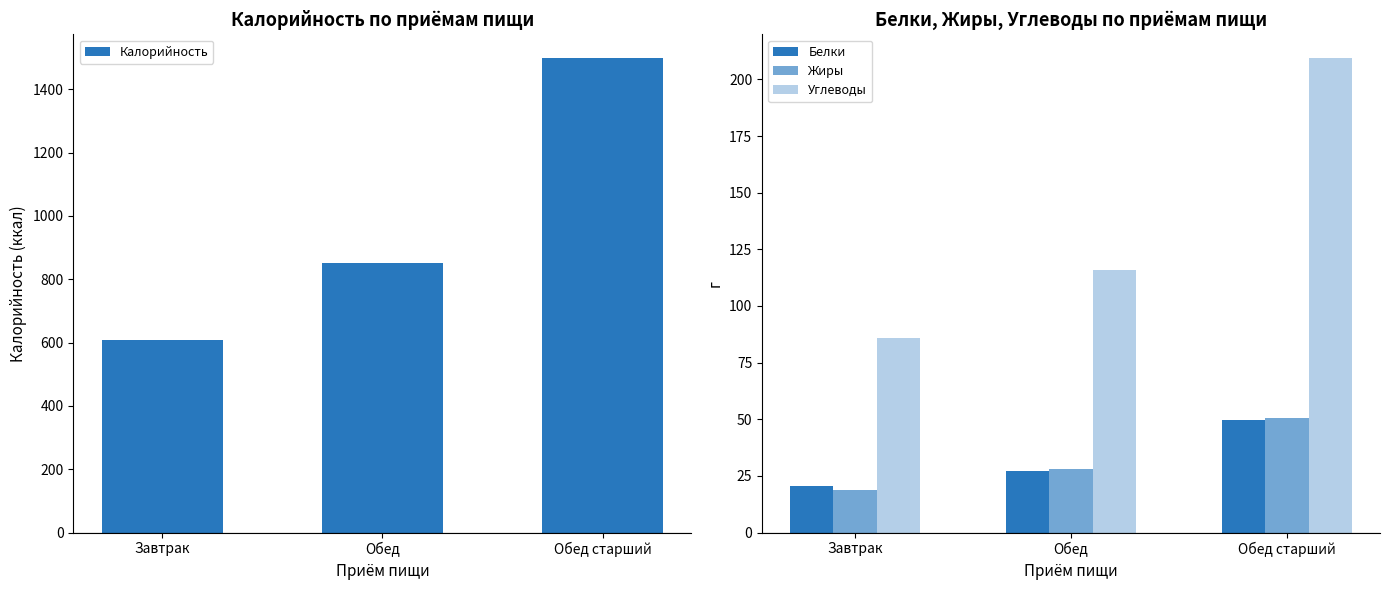

Reading left to right, what are all the values shown in this chart?

Калорийность: 609.0	850.0	1499.0
Белки: 20.4	27.1	49.5
Жиры: 18.7	28.1	50.4
Углеводы: 85.8	115.7	209.4